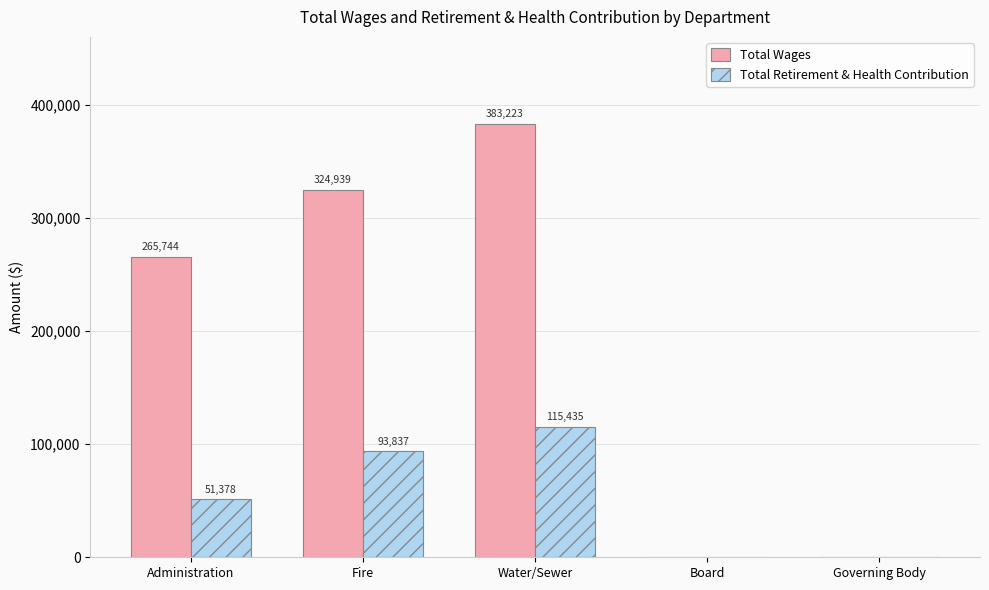

Which category has the highest value across all series?

Water/Sewer